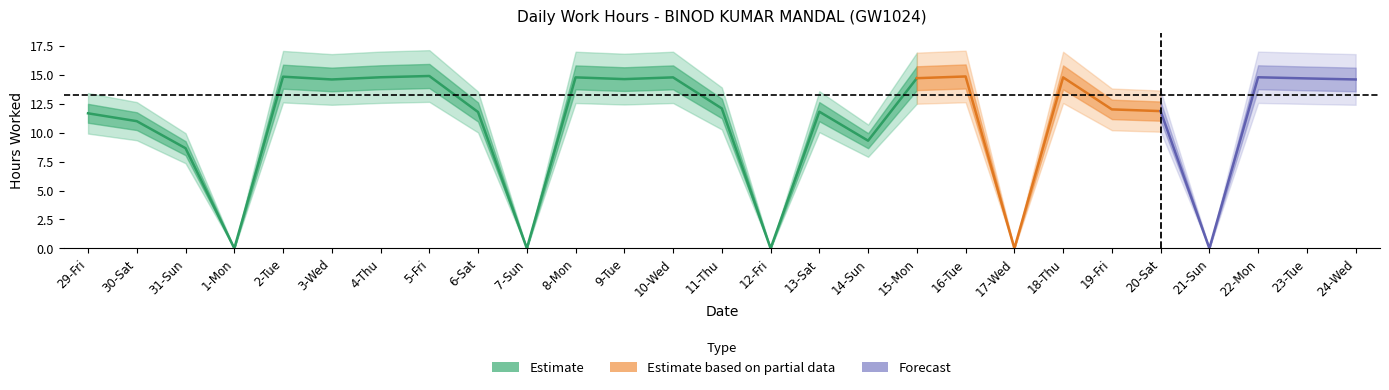

The chart shows a value of 4.5 at 21-Sun. True or false?

False